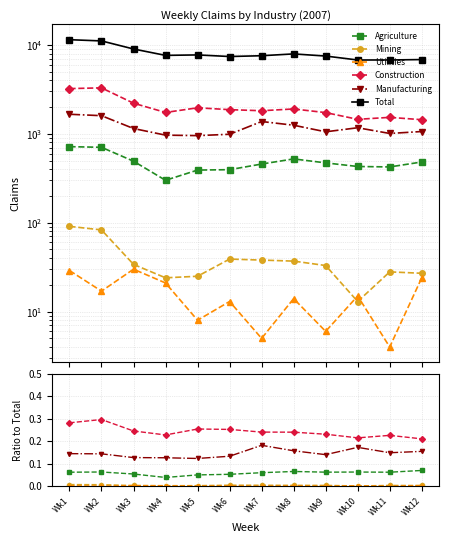

Which series has the largest range (max minus min)?

Total